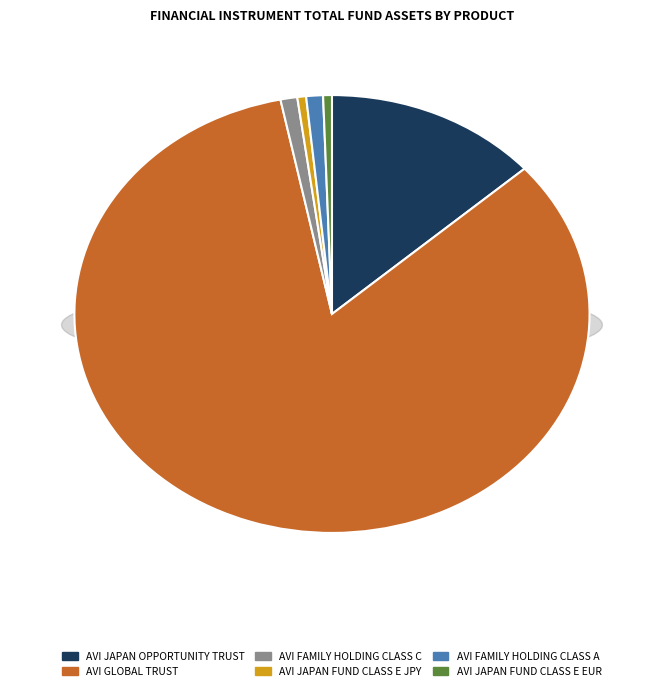

Which has a higher value, AVI Japan Opportunity Trust plc or AVI Japan Fund Class E (Founder) EUR?

AVI Japan Opportunity Trust plc